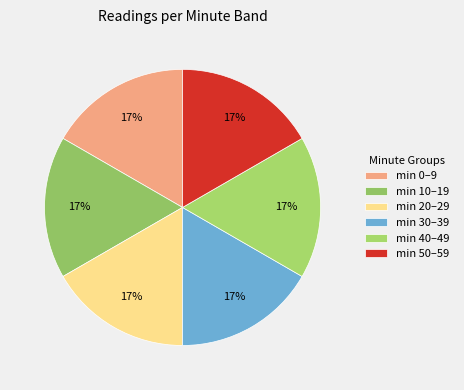

How many slices are in this pie chart?

6